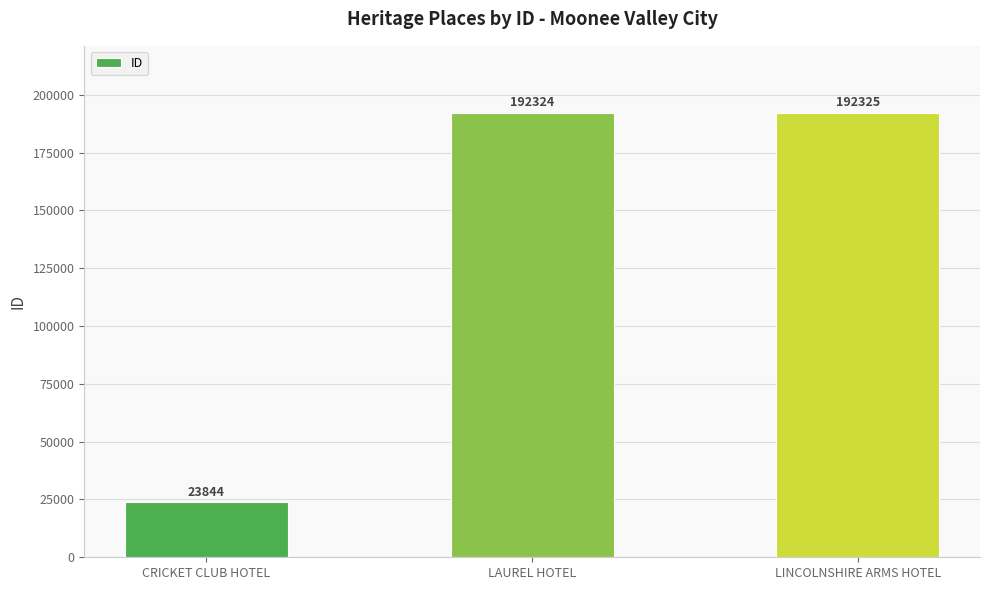

Reading left to right, transcribe all the data shown in this chart.

CRICKET CLUB HOTEL=23844	LAUREL HOTEL=192324	LINCOLNSHIRE ARMS HOTEL=192325